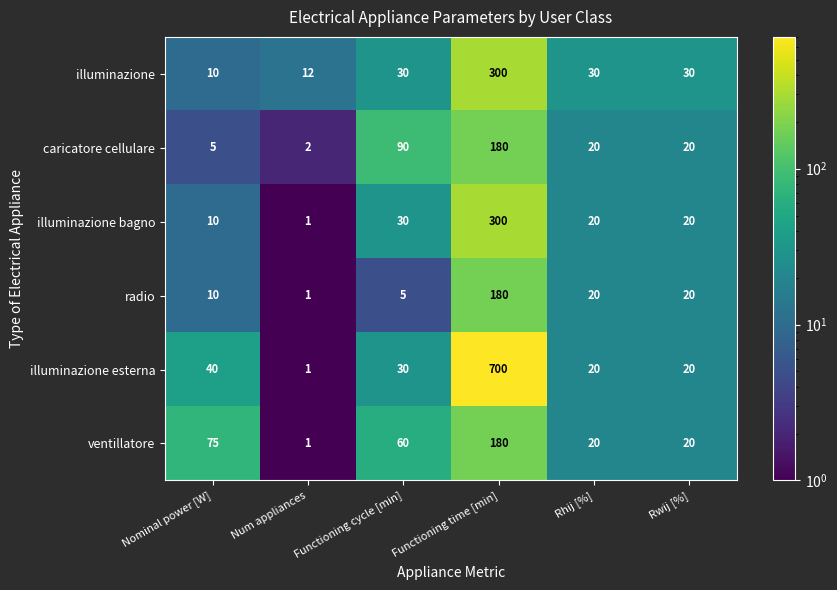

What value does the illuminazione bagno series have at Rwij [%], to the nearest 10?

20